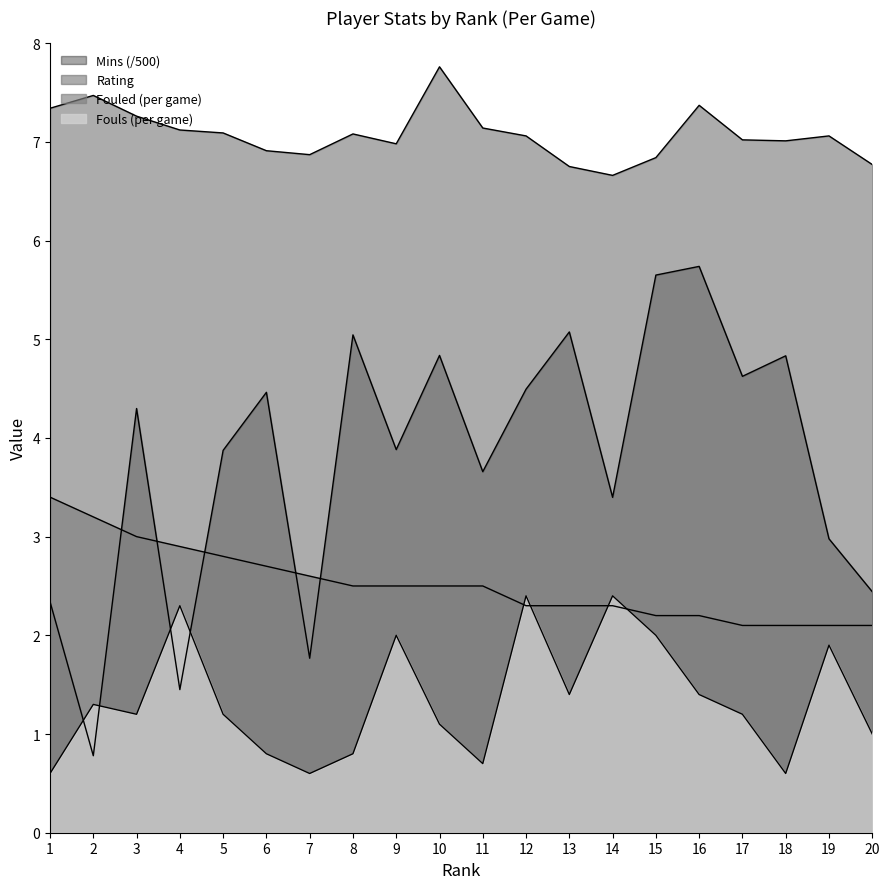

At which label does Rating reach its peak?

10